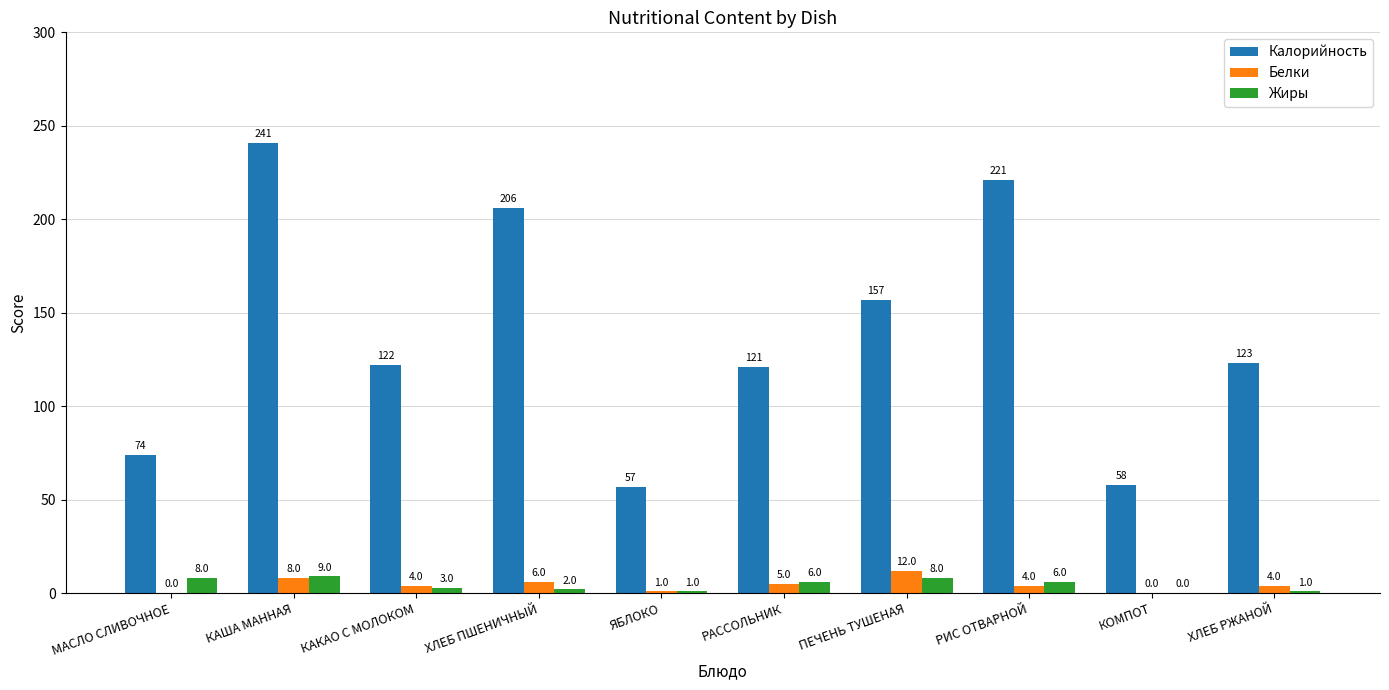

What is the total value across all series at РИС ОТВАРНОЙ?

231